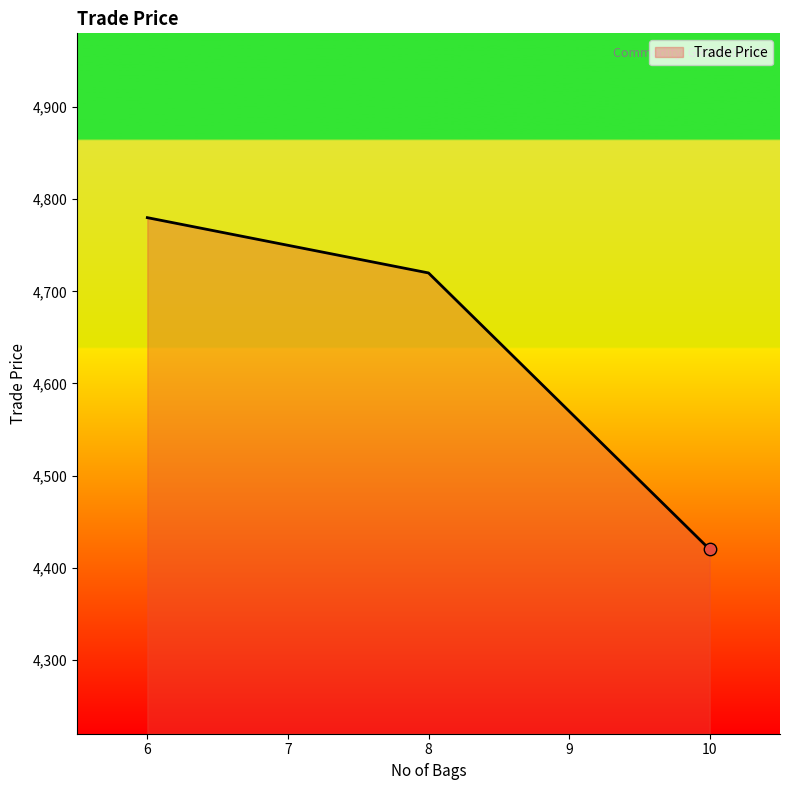

What is the ratio of the value at 6 to the value at 10?

1.1